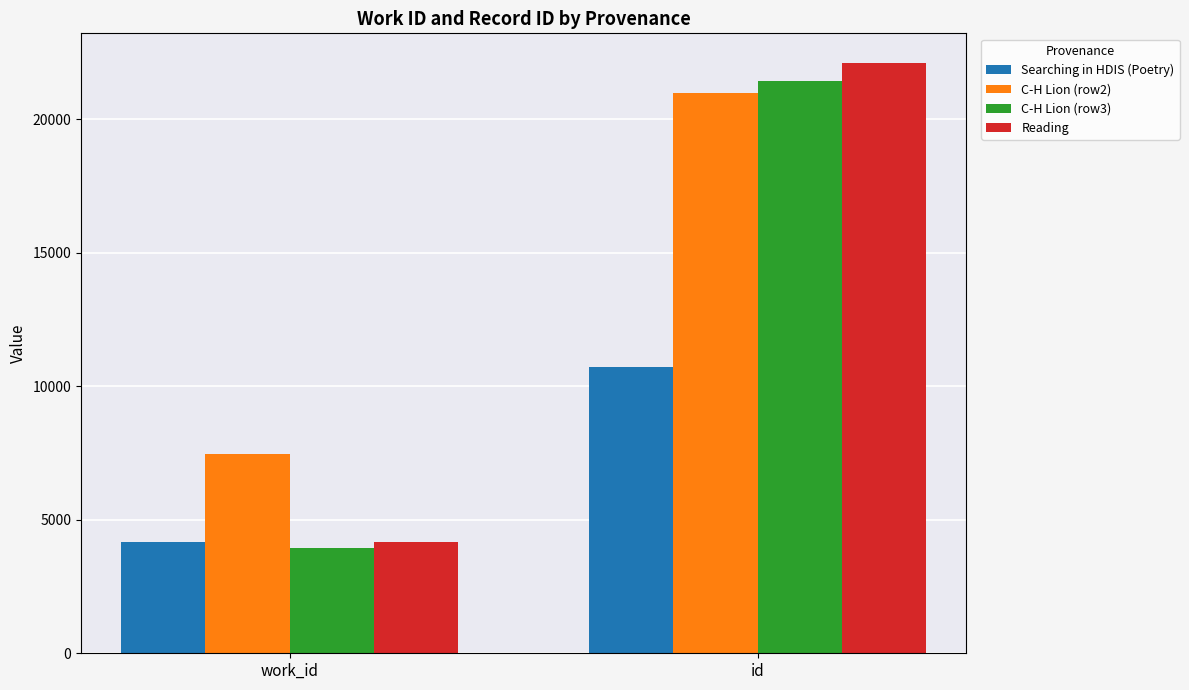

What is the sum of the C-H Lion (row2) values at work_id and id?

28439